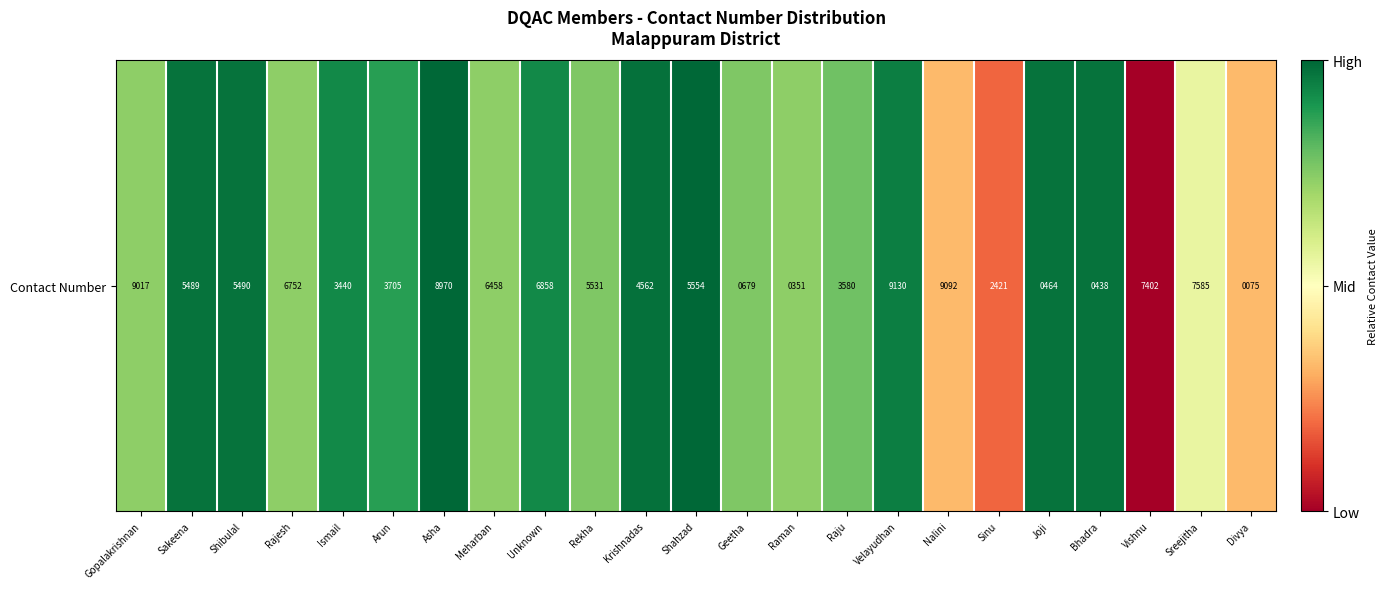

Which label corresponds to the largest value in the chart?

Shahzad